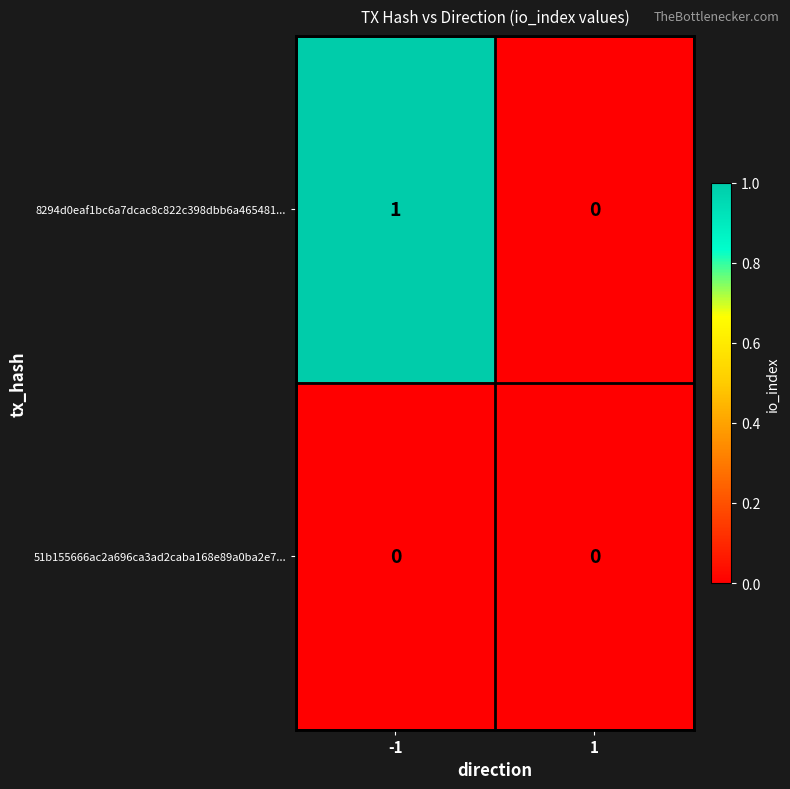

Between -1 and 1, which series saw the biggest shift?

8294d0eaf1bc6a7dcac8c822c398dbb6a465481...